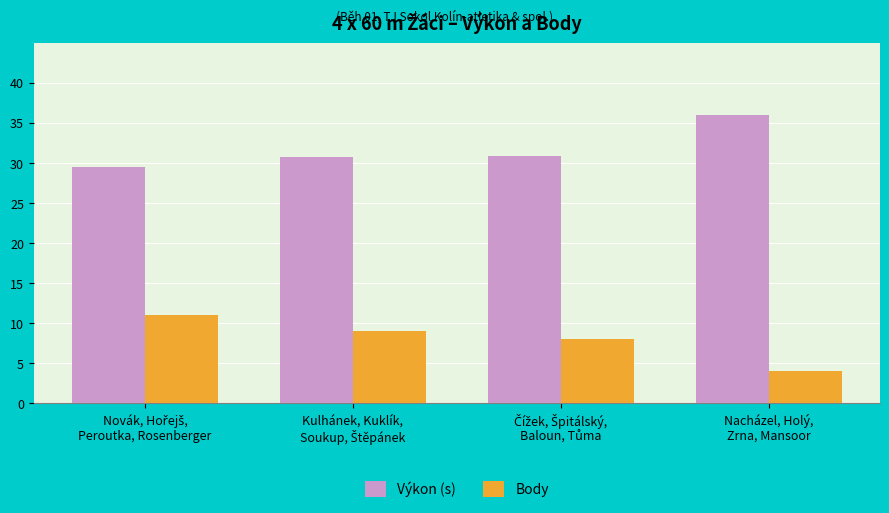

Which series has the largest total across all categories?

Výkon (s)